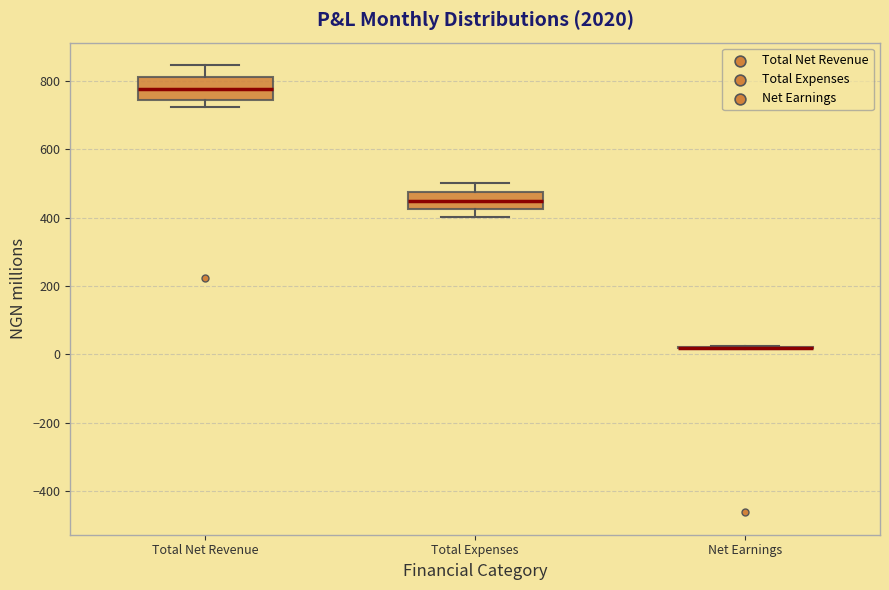

Reading left to right, read every box against the y-axis: the position of its median line, the range the box covers, and the ends of its whiskers. The values are not printed on the chart, so give them approximately, as read against the axis.

Total Net Revenue: median 780, box 740 to 820, whiskers 720 to 840
Total Expenses: median 440, box 420 to 480, whiskers 400 to 500
Net Earnings: box collapsed to a line at 20, whiskers 20 to 20